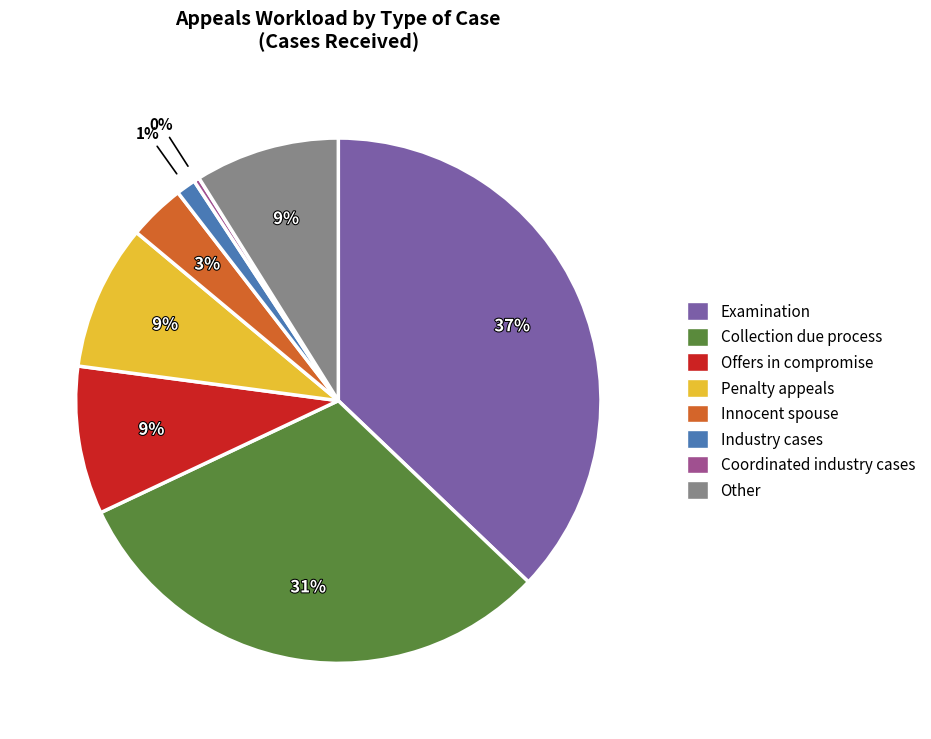

Do Coordinated industry cases and Innocent spouse together represent more than half of the pie?

No